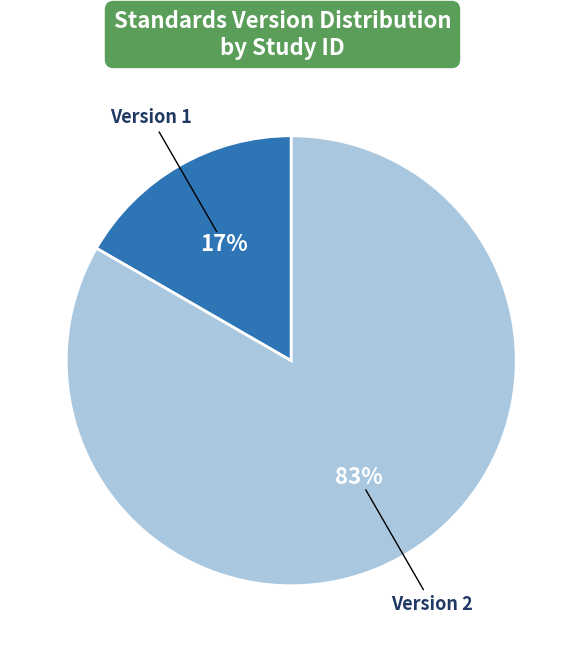

Does any single category account for the majority?

Yes